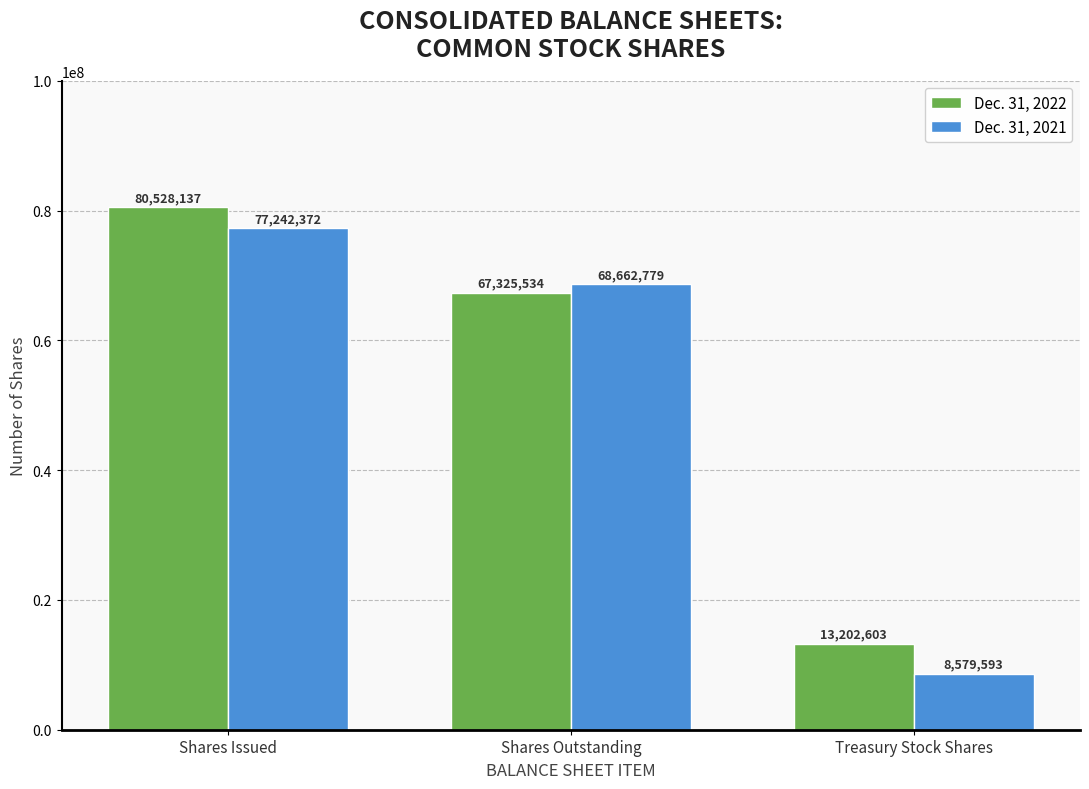

What is the total value across all series at Shares Outstanding?

135988313